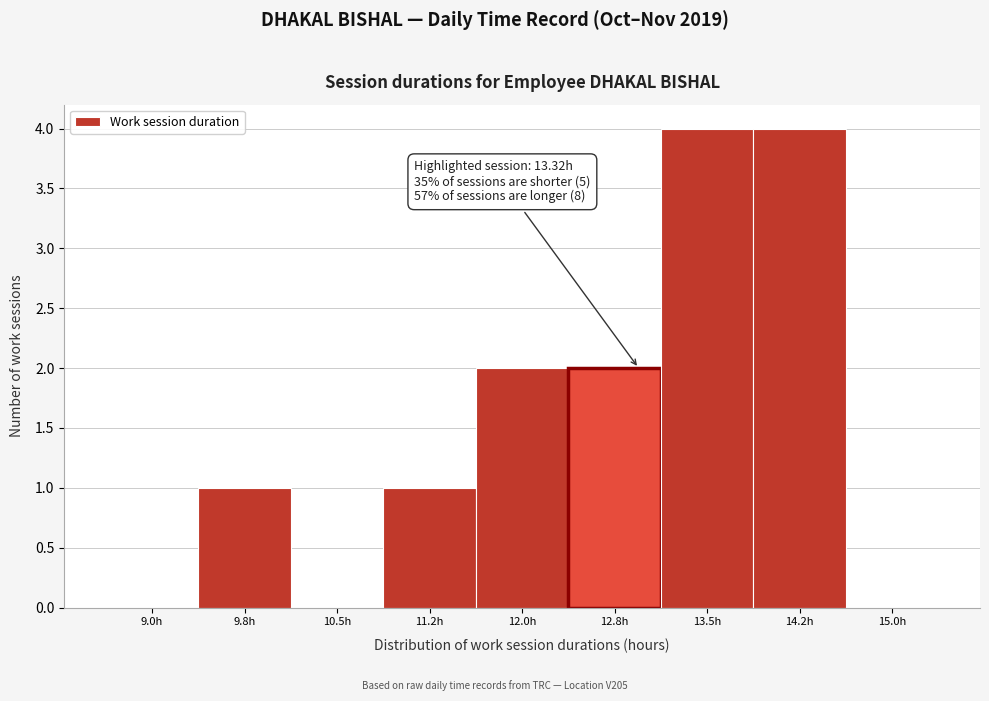

Reading right to left, list all the values displayed in this chart.

15.0h=0	14.2h=4	13.5h=4	12.8h=2	12.0h=2	11.2h=1	10.5h=0	9.8h=1	9.0h=0